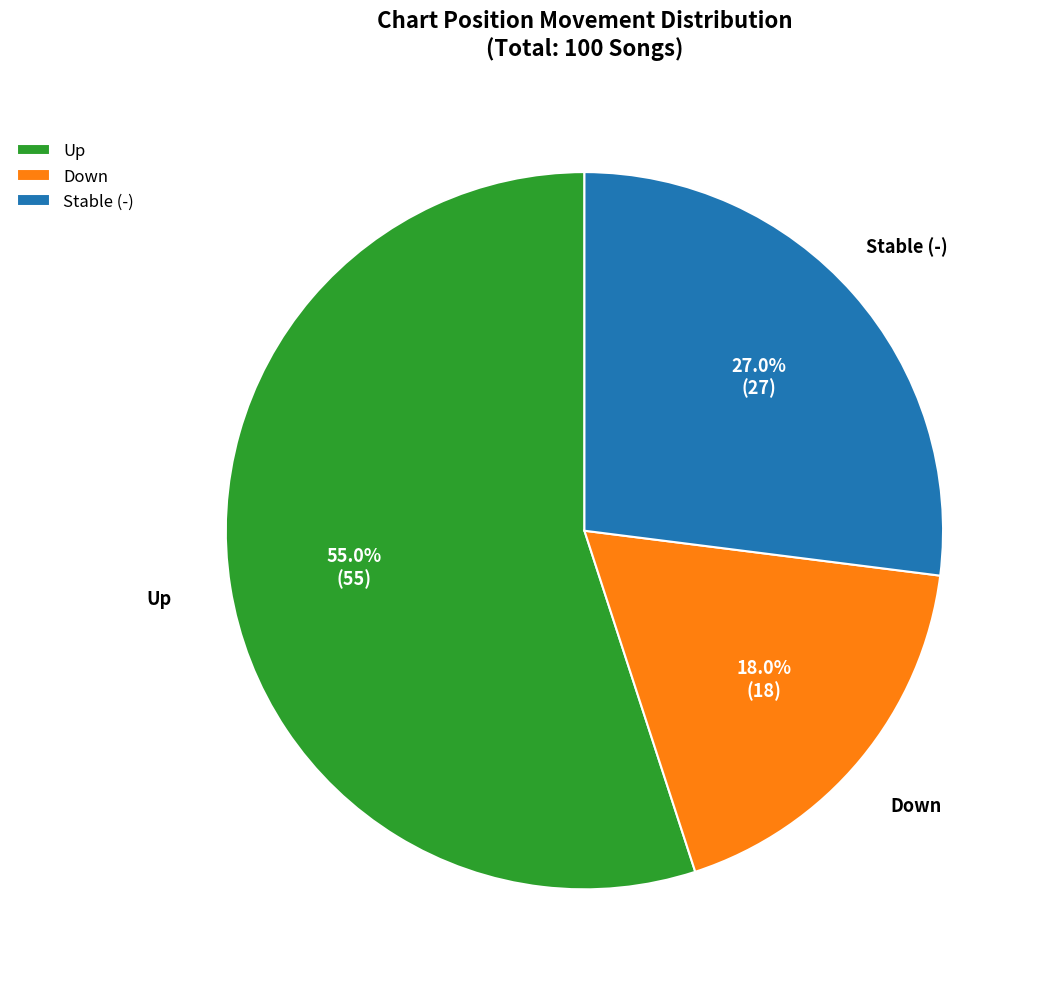

What percentage do Stable (-) and Up together represent?

82.0%